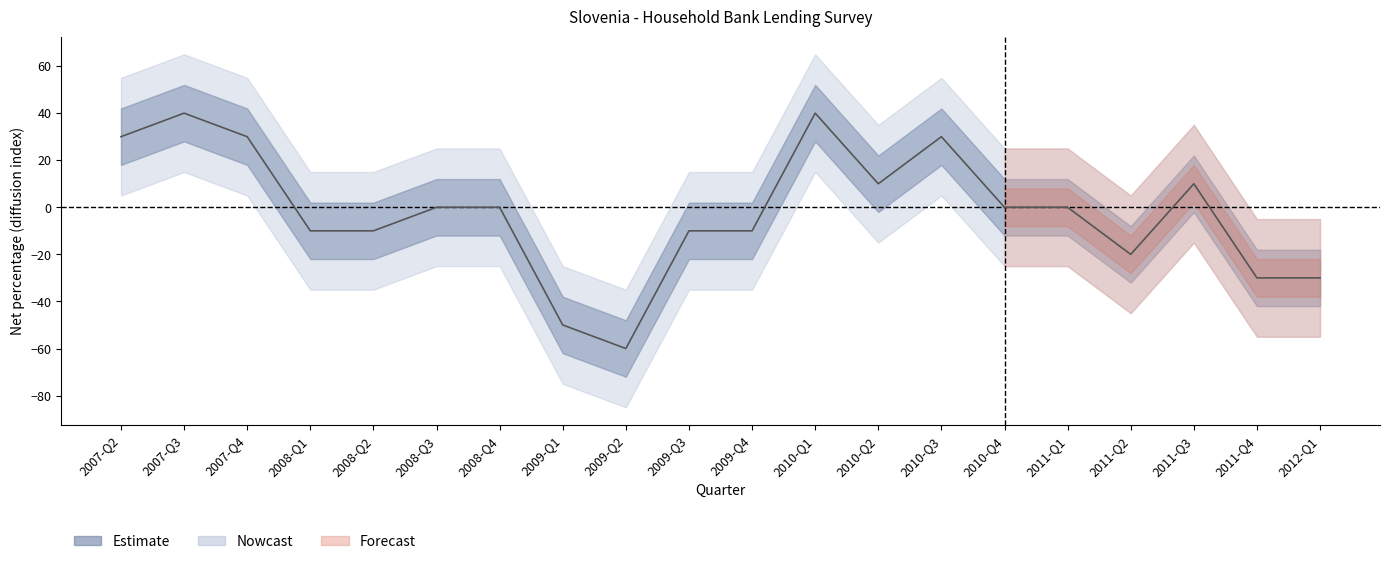

What is the sum of the values at 2009-Q2 and 2009-Q3?

-70